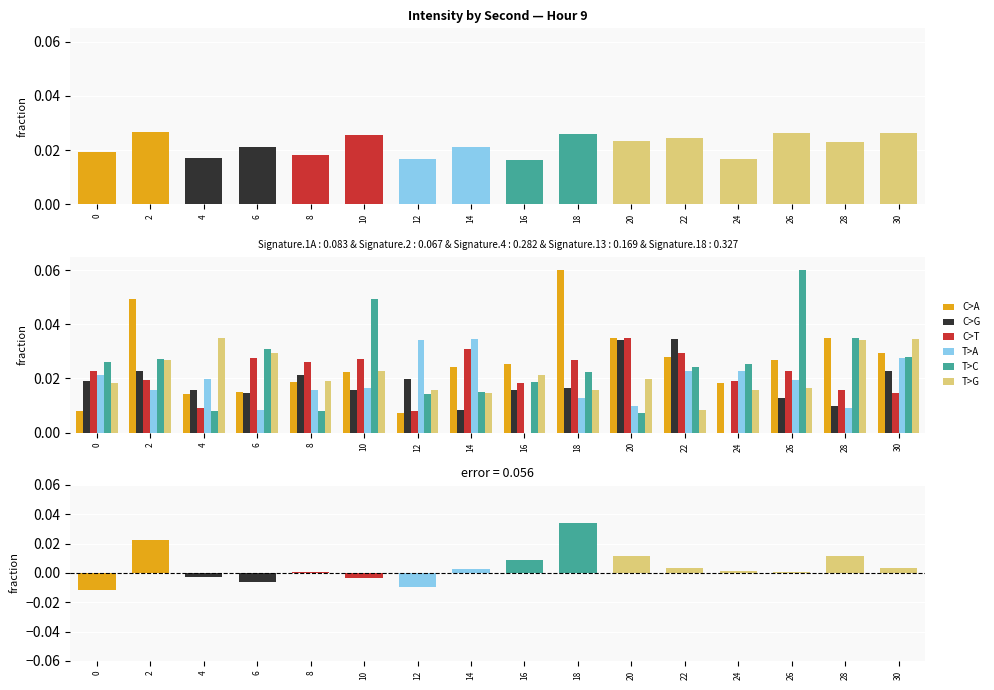

The value of C>T at 4 is 0.0. True or false?

False